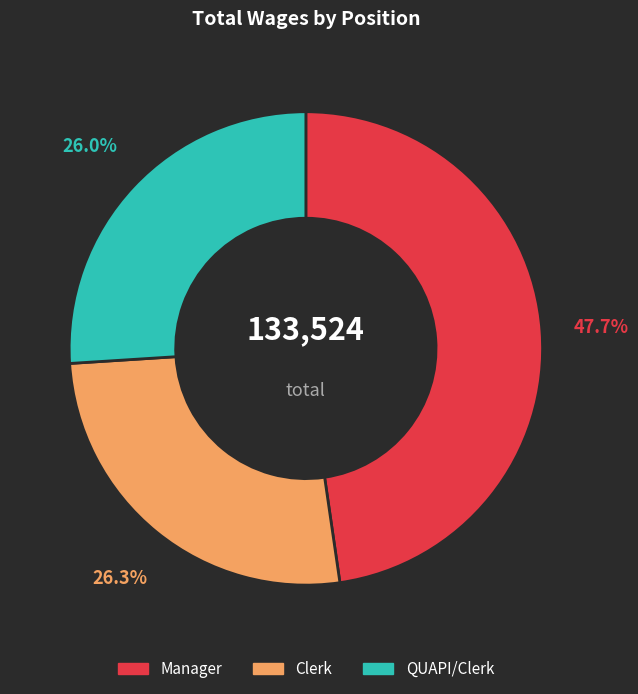

To the nearest percent, what percentage of the pie is QUAPI/Clerk?

26%